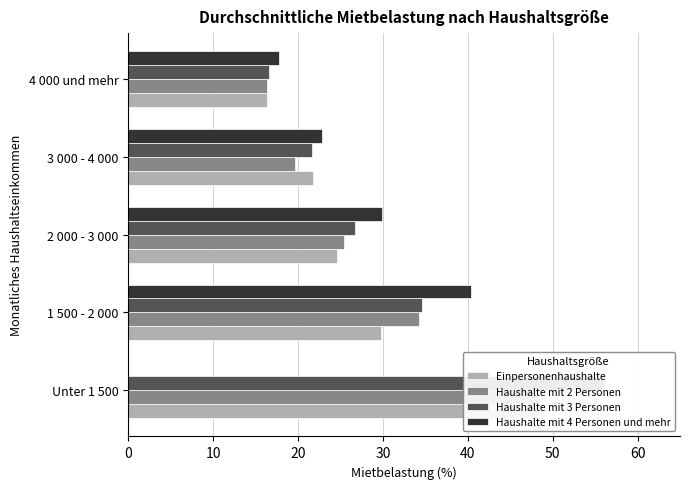

How many bars are there in each group?

4